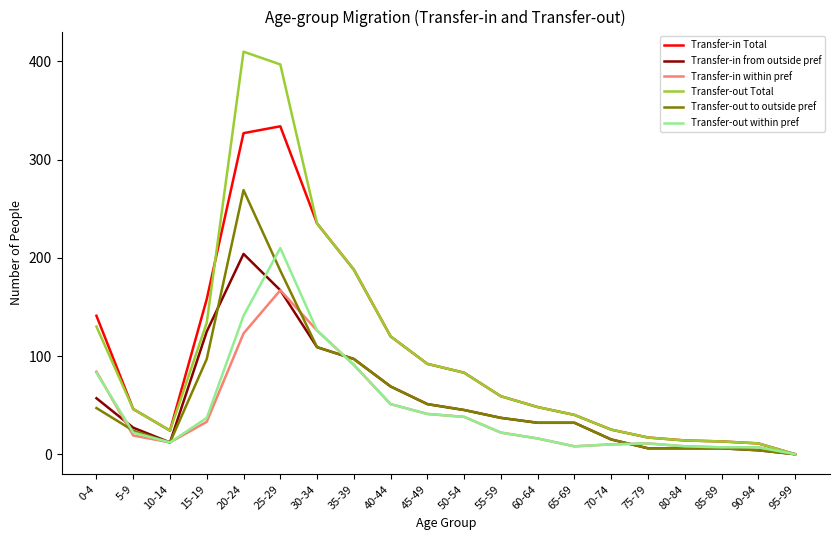

What is the highest value of the Transfer-in Total series?

334